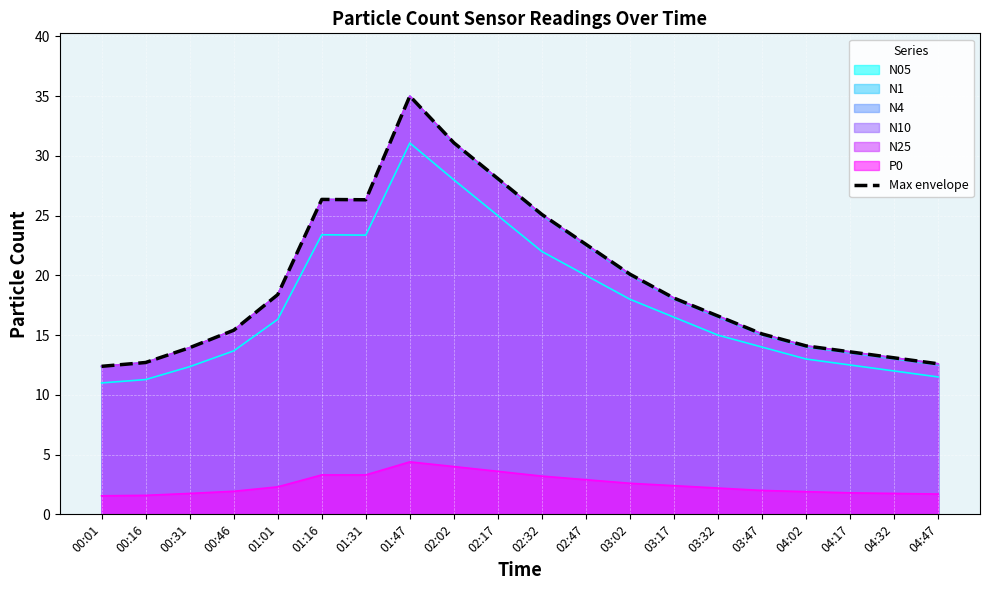

Is it true that the value at 02:47 is 34.4?

False